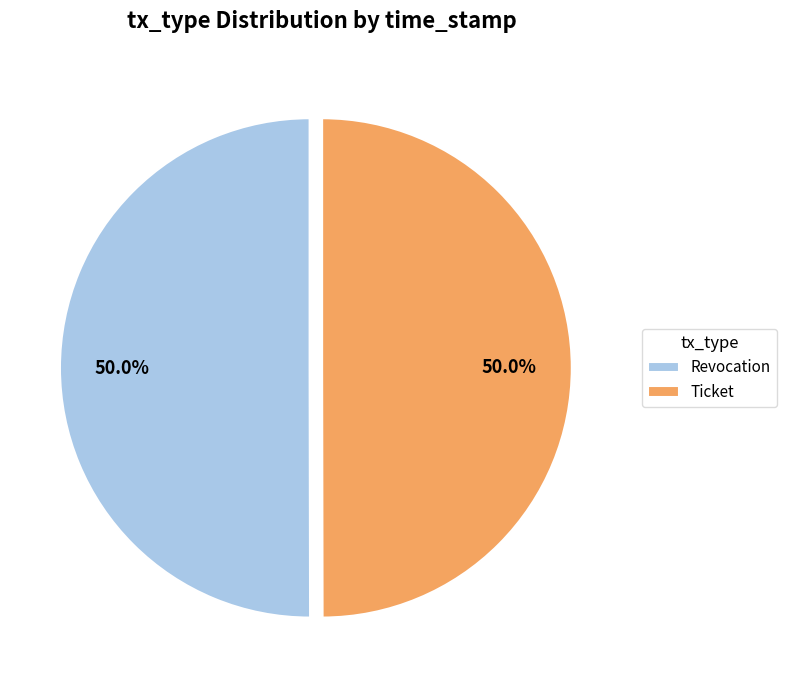

Is the sum of Ticket and Revocation greater than half?

Yes